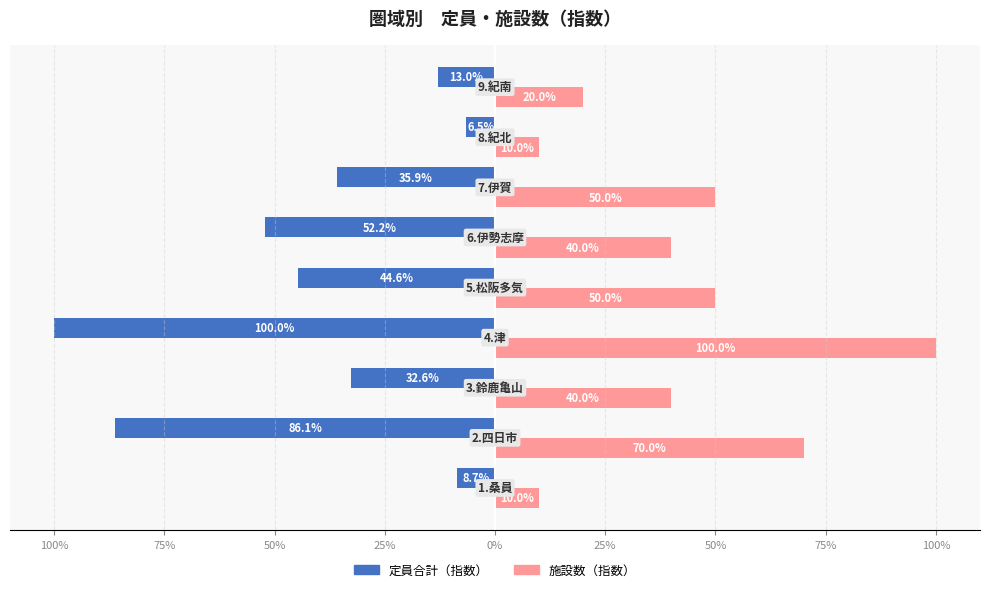

What is the label of the 1st bar from the right?

100%